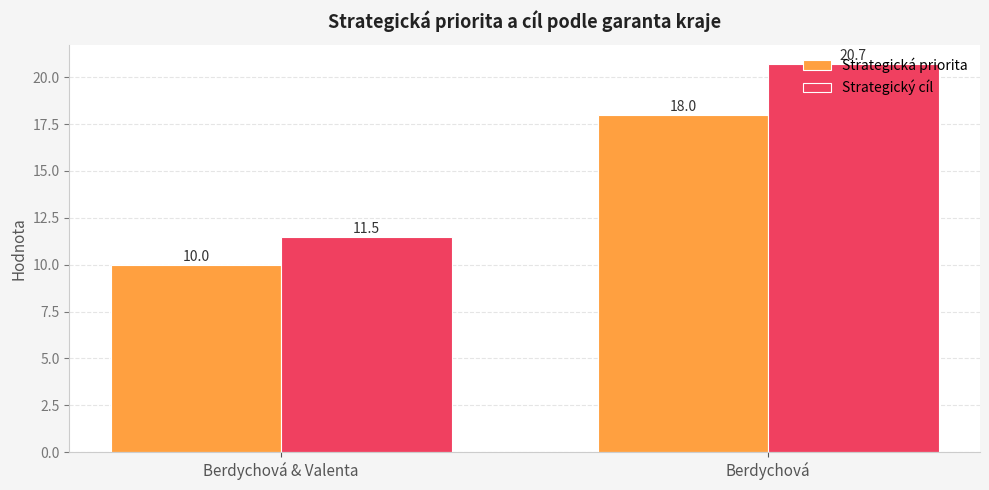

What is the label of the 2nd bar from the right?

Berdychová & Valenta